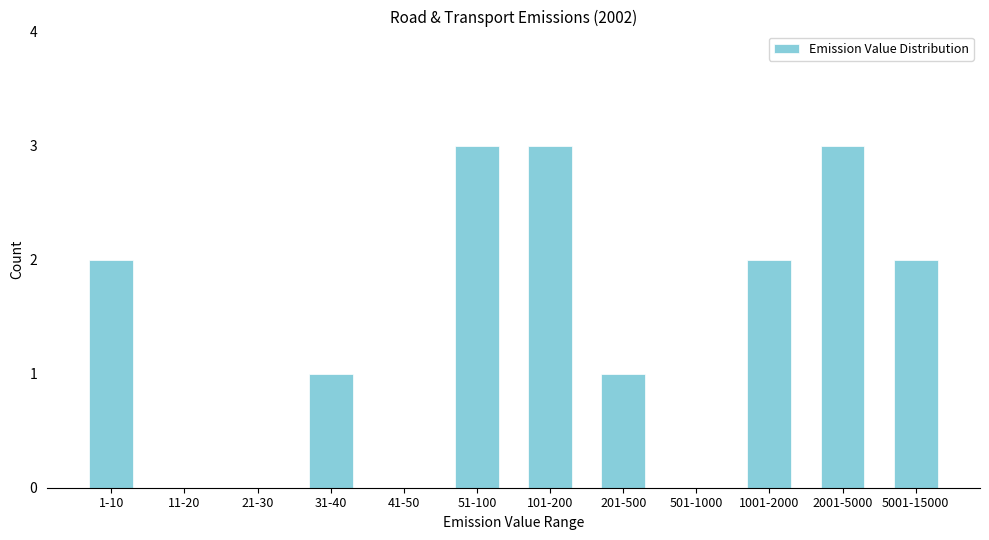

Reading left to right, extract all data points from this chart.

1-10=2	11-20=0	21-30=0	31-40=1	41-50=0	51-100=3	101-200=3	201-500=1	501-1000=0	1001-2000=2	2001-5000=3	5001-15000=2